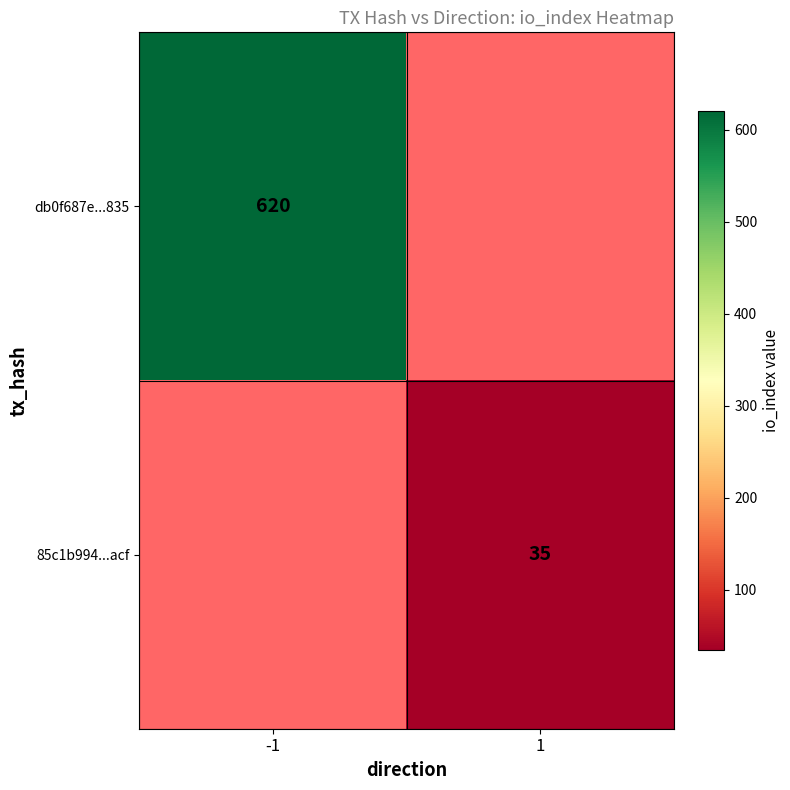

Is the value of db0f687e...835 at -1 greater than the value of 85c1b994...acf at 1?

Yes